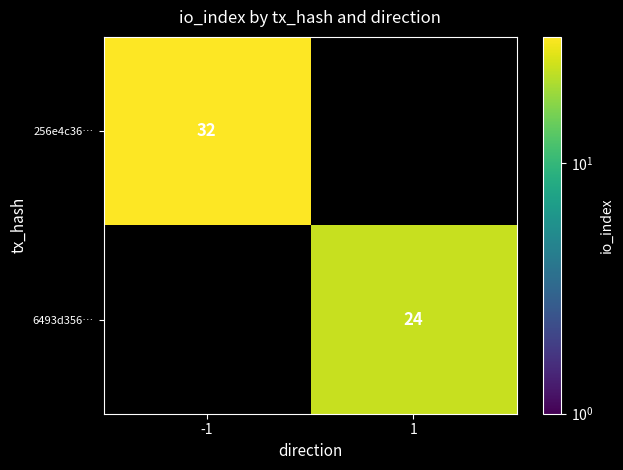

Where is 6493d356… nearest to the value 12?

-1